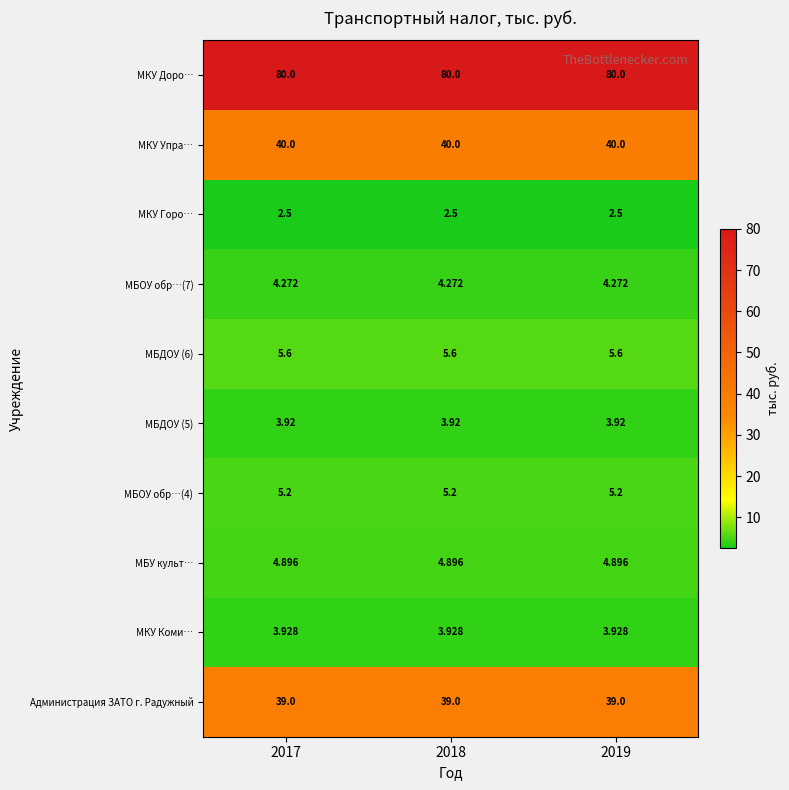

Which series has the largest total across all categories?

МКУ Доро…